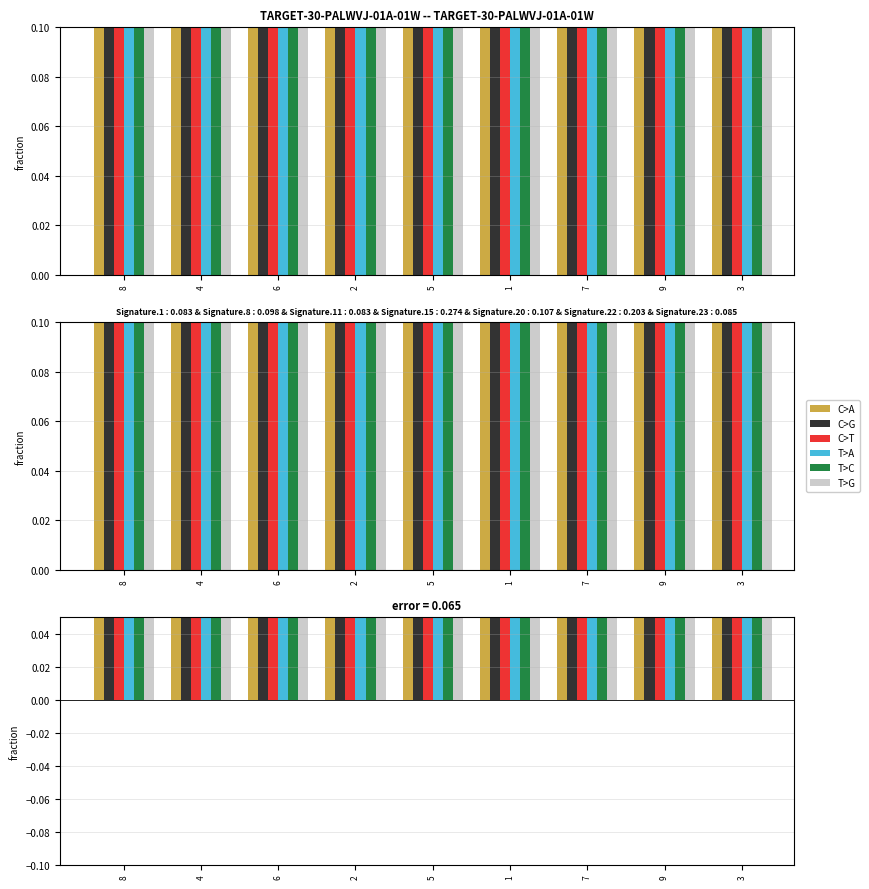

Is the value of T>C at 8 greater than the value of C>A at 8?

No